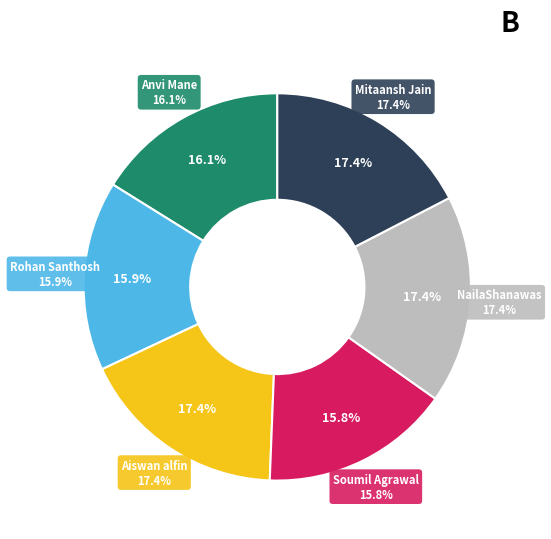

Which slice is the largest?

Mitaansh Jain